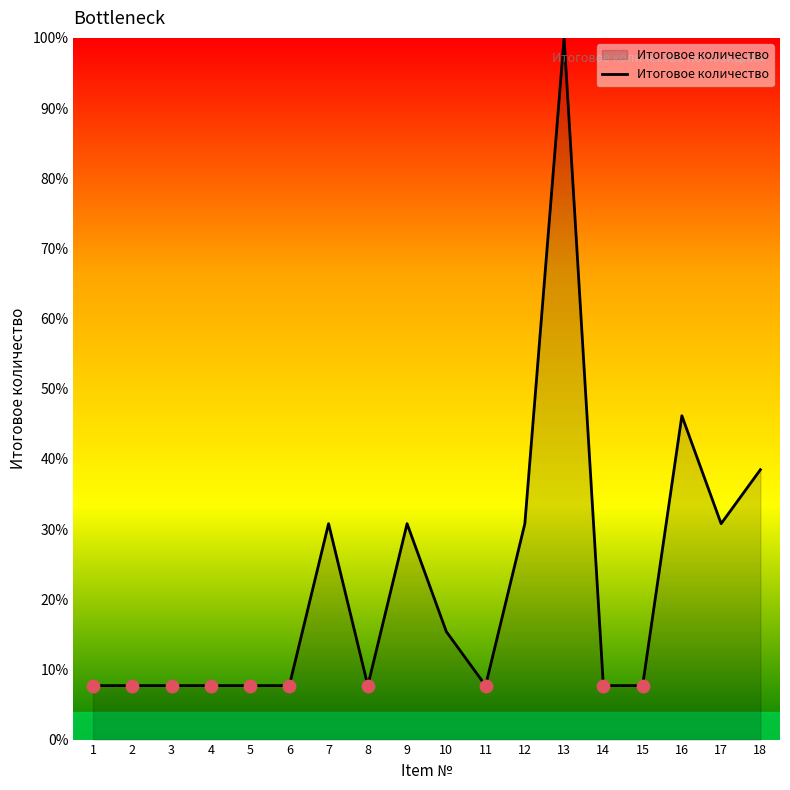

What is the ratio of the value at 9 to the value at 8?

4.0